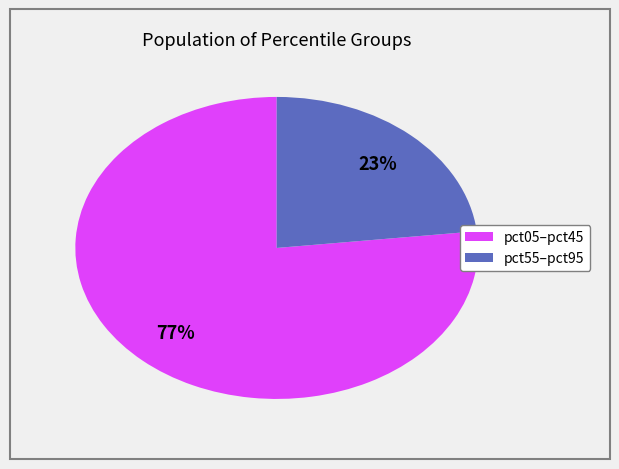

Which category has the smallest portion of the pie?

pct55–pct95